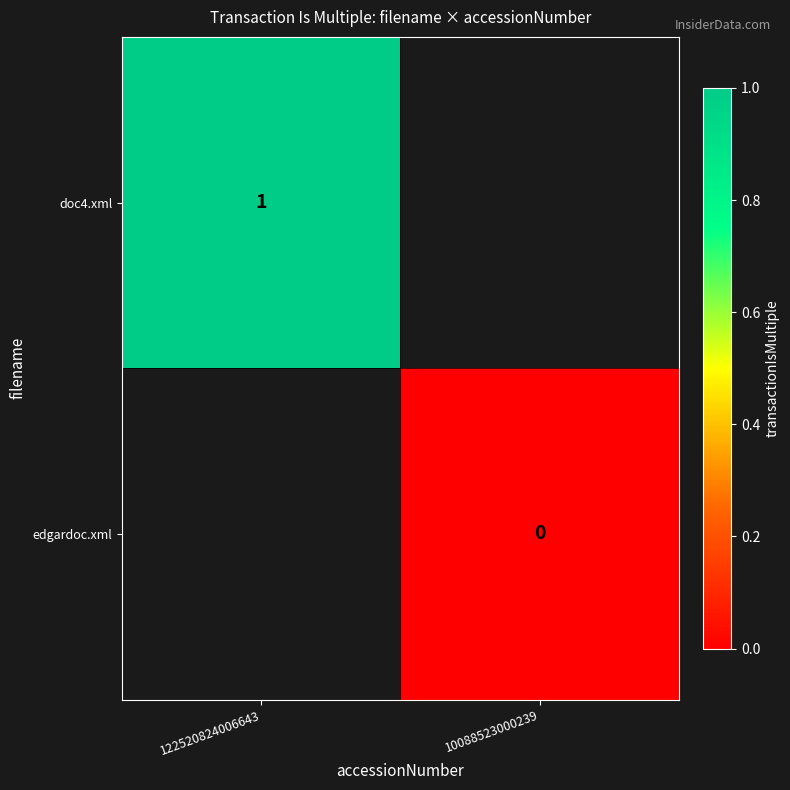

How many data points does each series have?

2